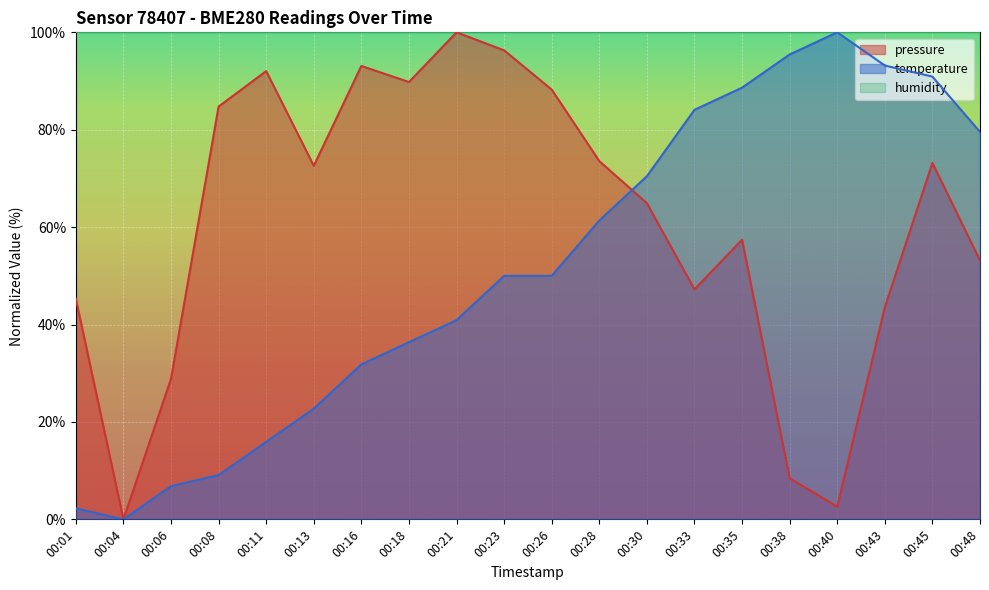

Between 00:04 and 00:33, which series saw the biggest shift?

temperature